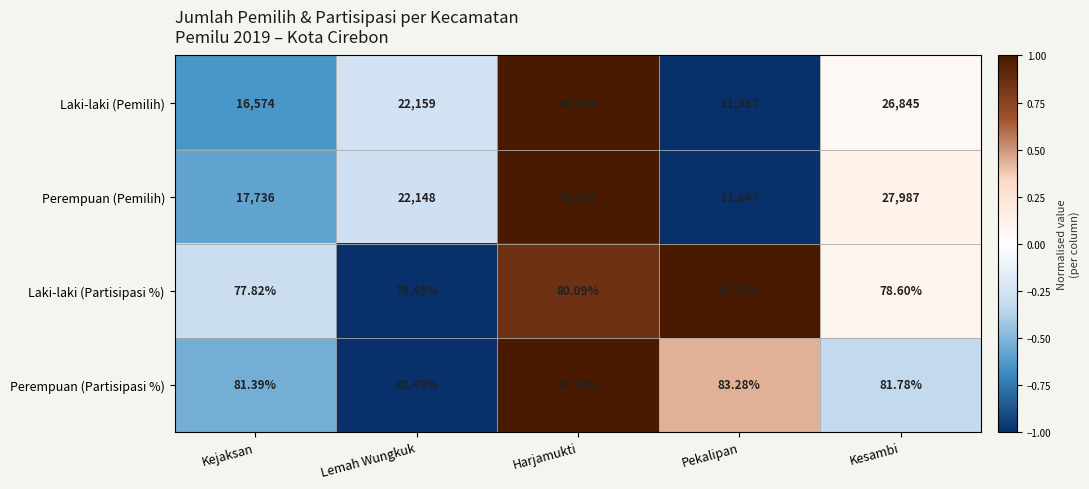

Which series has the largest total across all categories?

Perempuan (Pemilih)